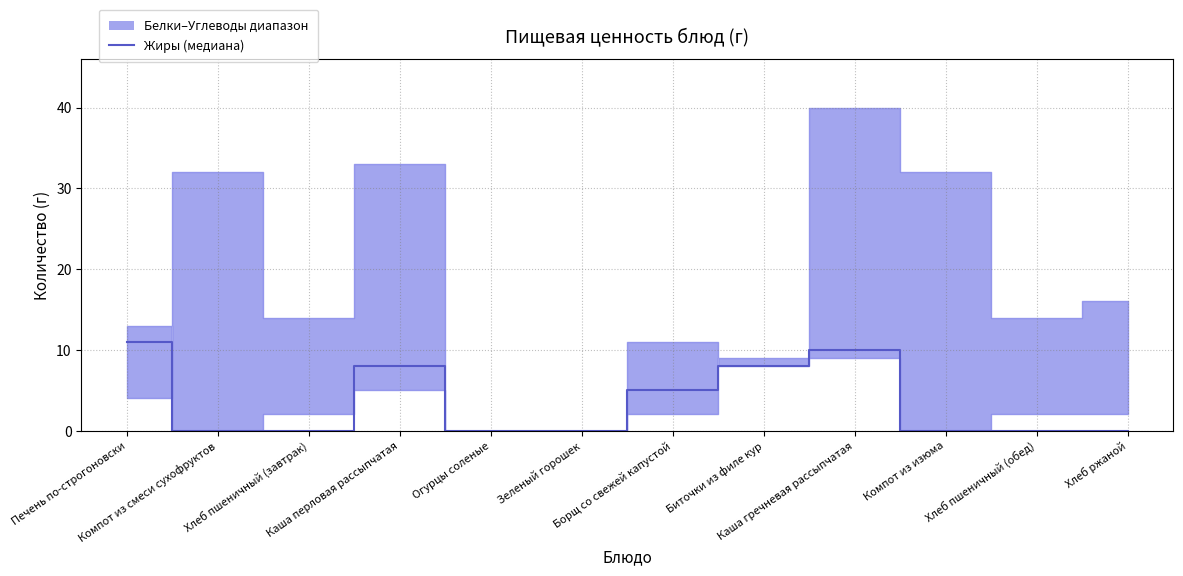

Reading right to left, extract all data points from this chart.

0	0	0	10	8	5	0	0	8	0	0	11